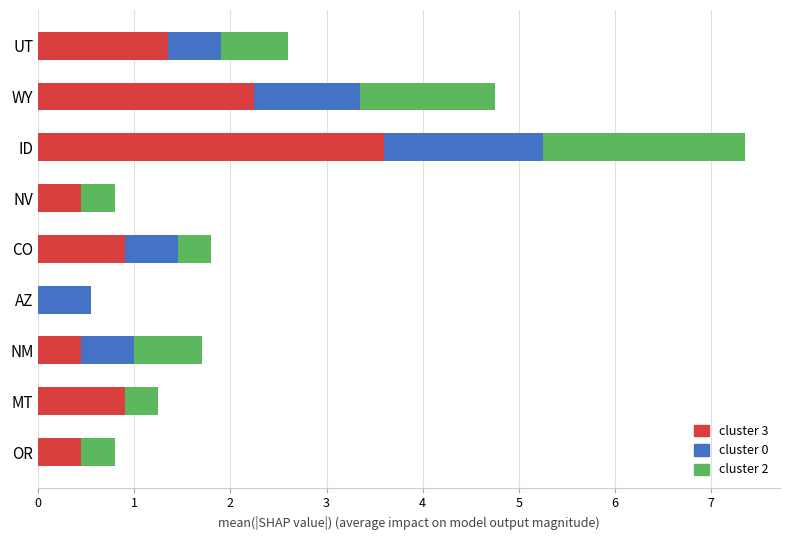

What is the highest value of the cluster 3 series?

3.6